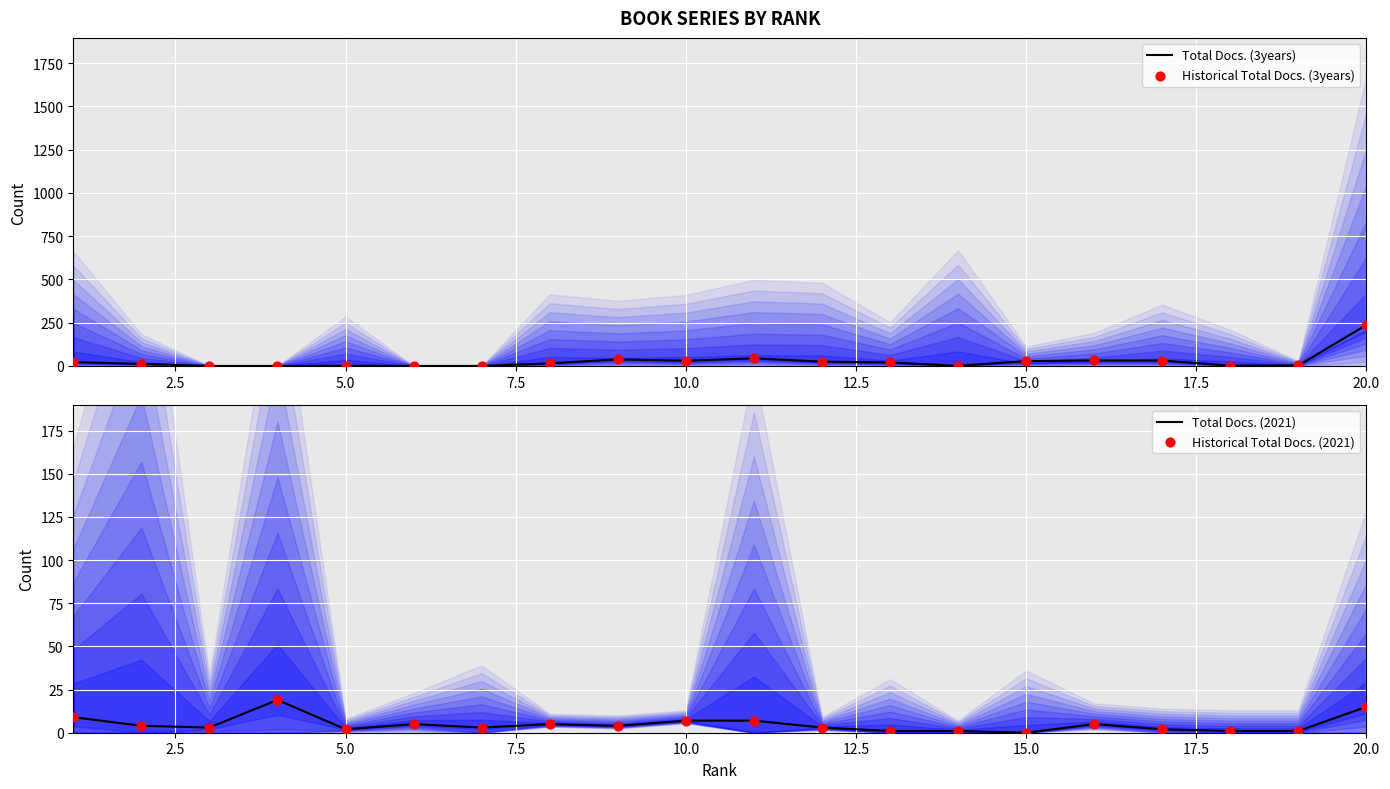

Is the value of Total Docs. (3years) at 10 greater than the value of Historical Total Docs. (2021) at 14?

Yes